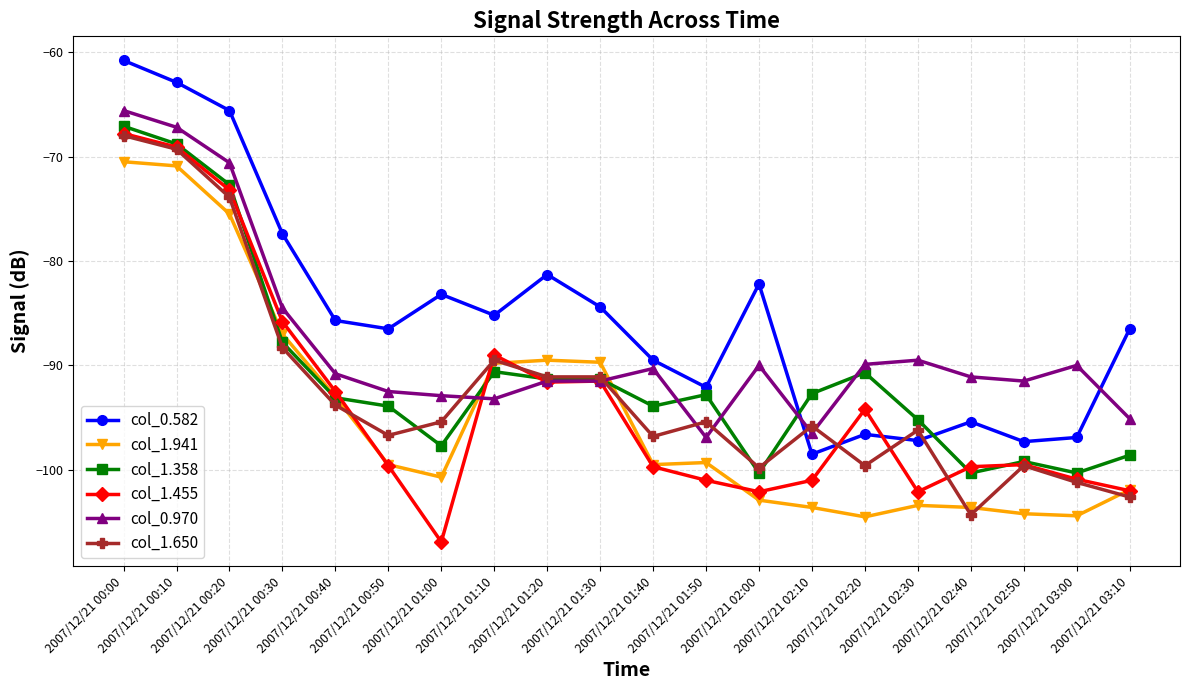

Is it true that col_1.455 equals -92.5 at 2007/12/21 00:40?

True